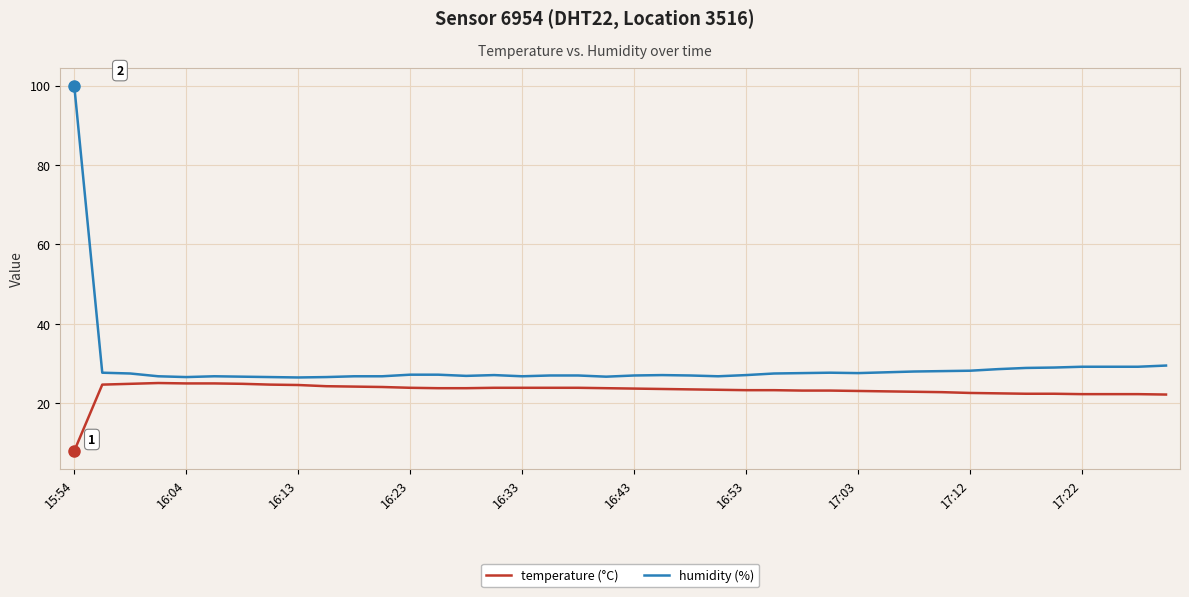

How many lines are shown in the chart?

2